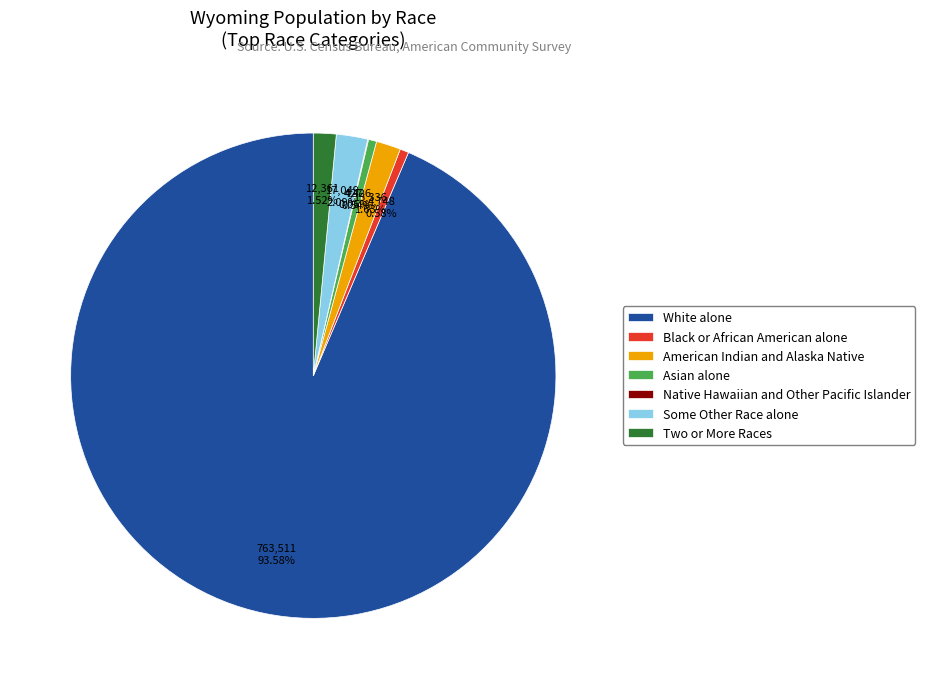

What is the largest slice in the pie chart?

White alone